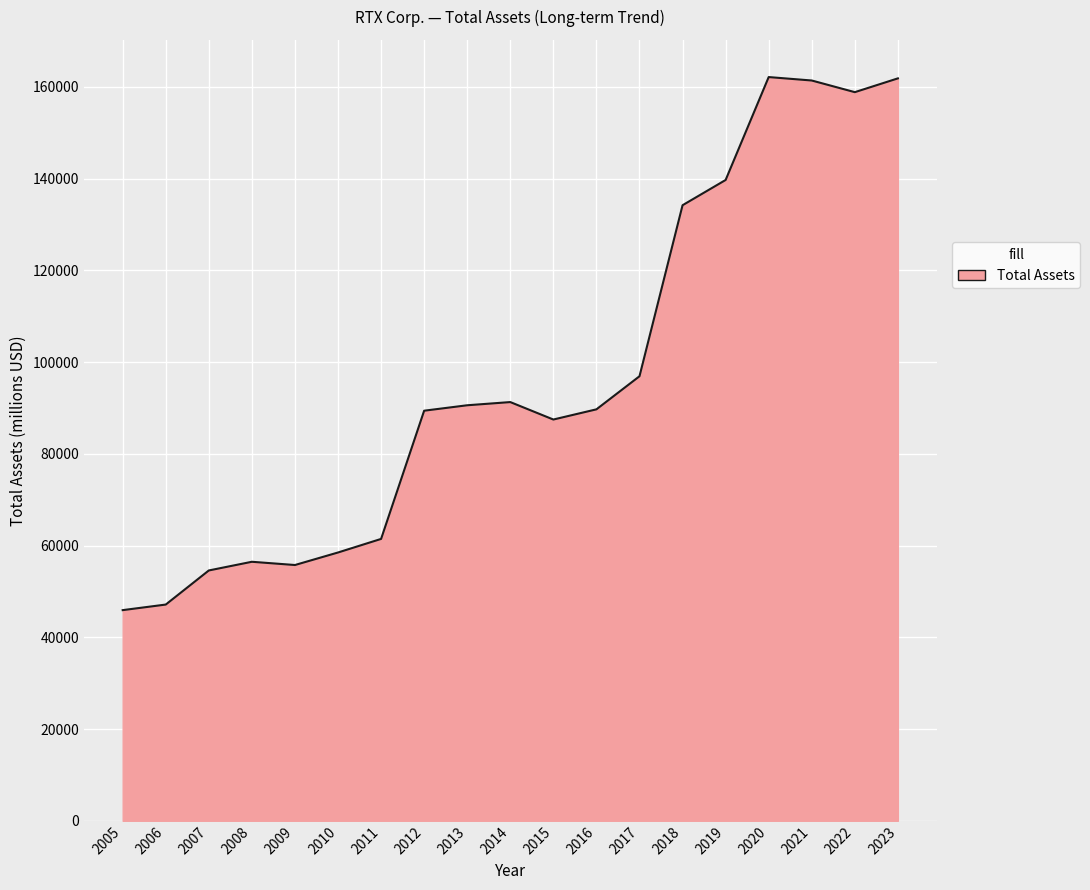

What is the greatest value displayed?

162153